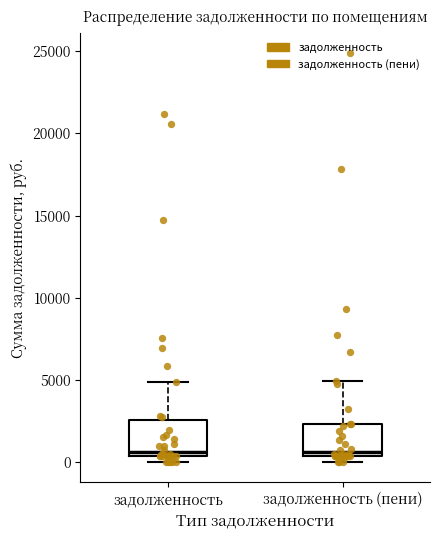

Where is the upper edge of the box for задолженность on the y-axis? The values are not printed on the chart, so give them approximately, as read against the axis.

2500